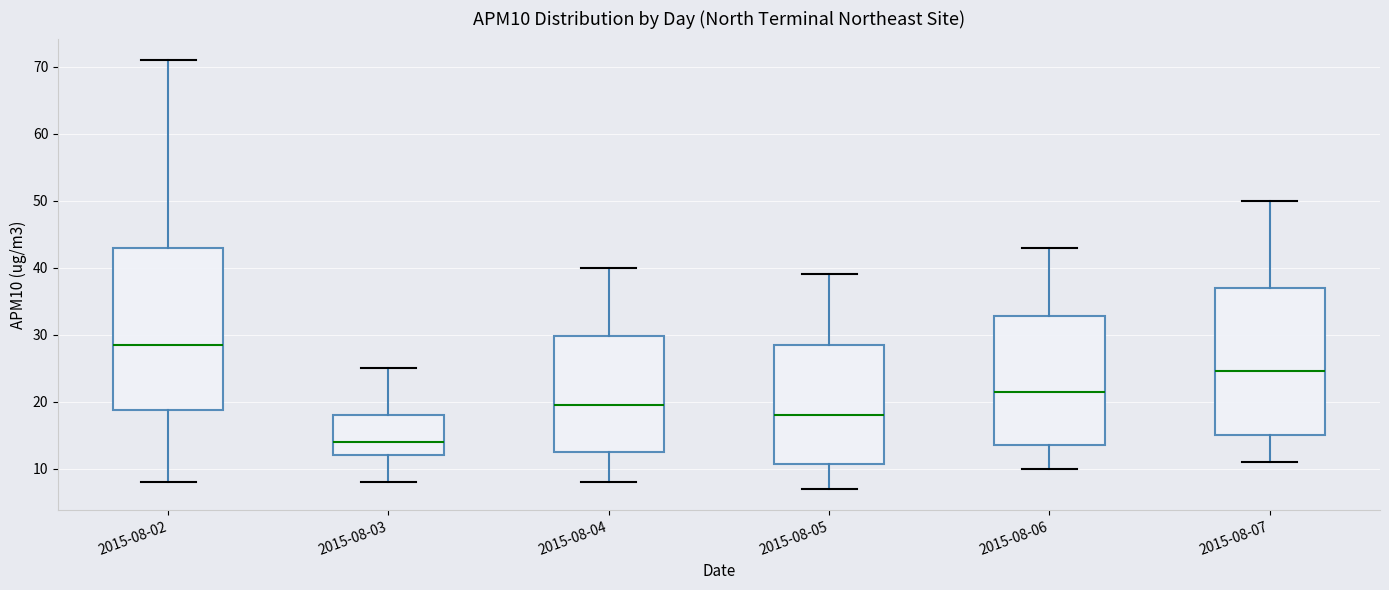

Which box is the tallest, from its lower edge to its upper edge?

2015-08-02